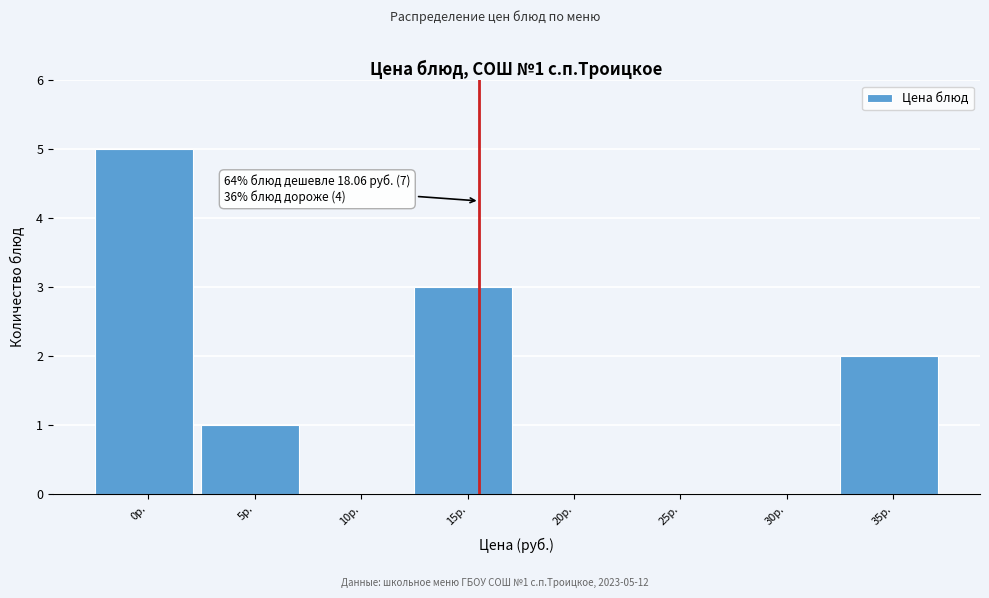

Reading left to right, what are all the values shown in this chart?

0р.=5	5р.=1	10р.=0	15р.=3	20р.=0	25р.=0	30р.=0	35р.=2